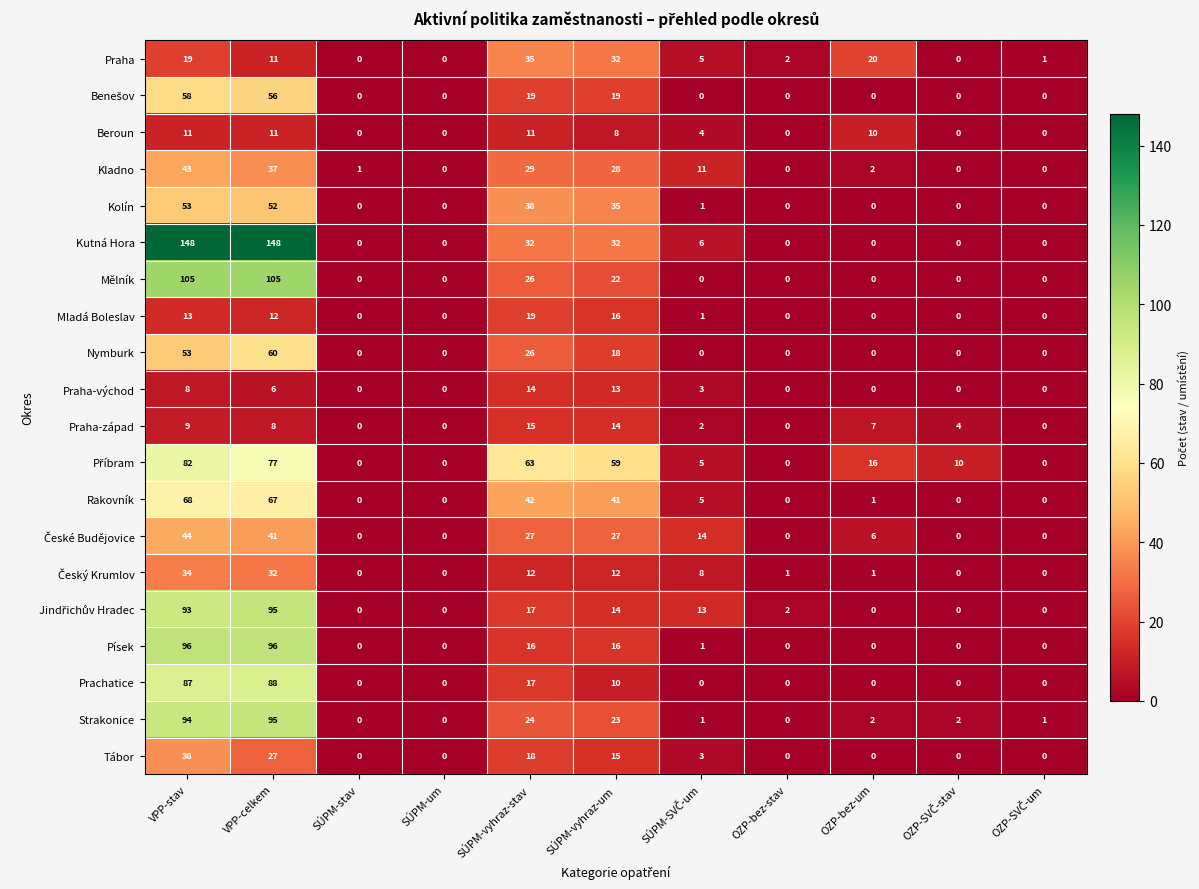

What is the maximum value shown in the chart?

148